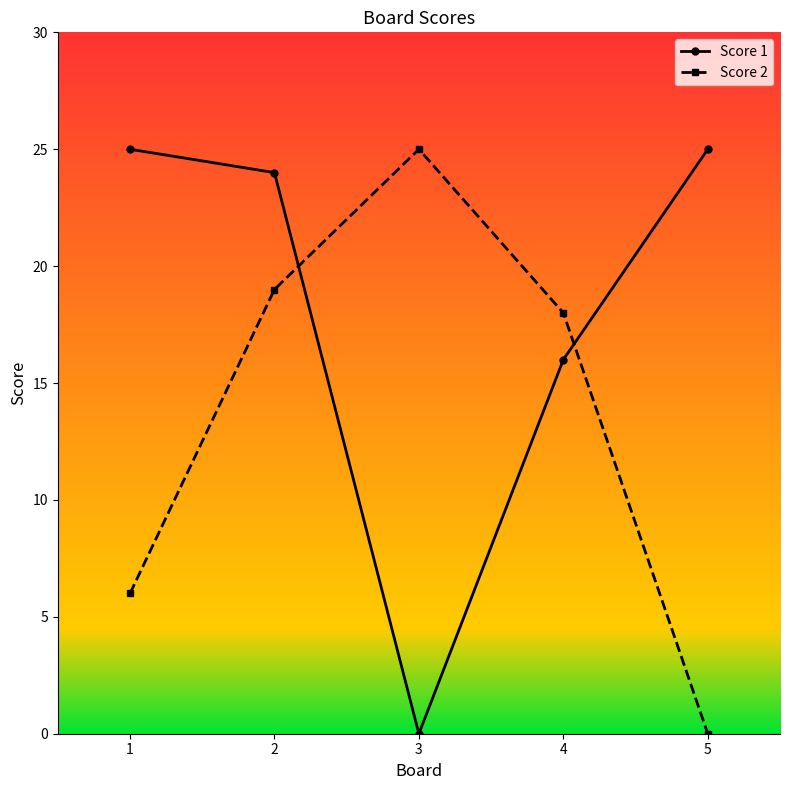

Rank the series at 2 from lowest to highest value.

Score 2, Score 1